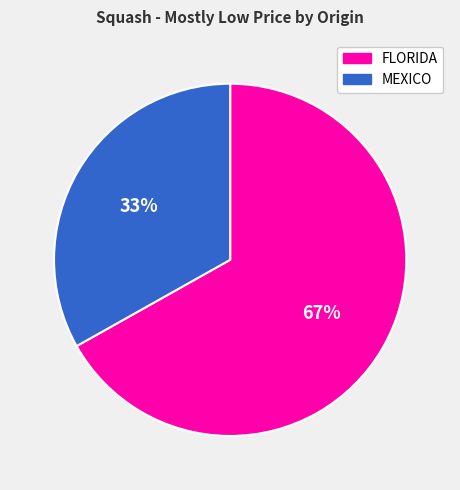

What percentage is the MEXICO slice, to the nearest percent?

33%